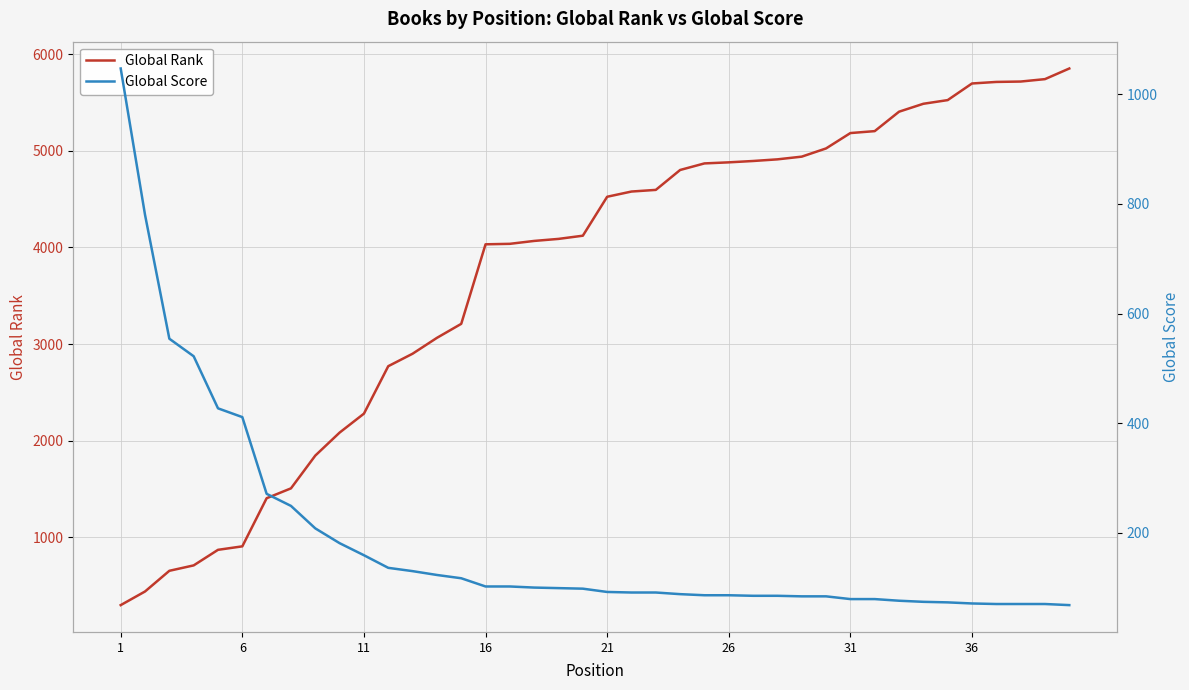

What is the maximum value for Global Rank?

5851